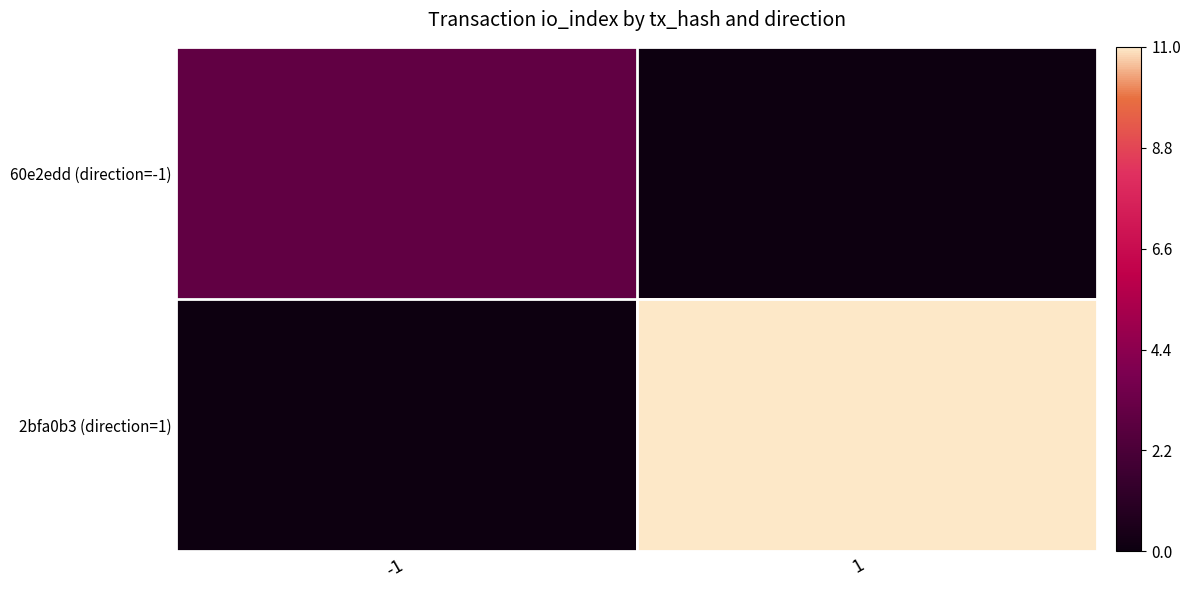

Rank the series by their average value, from highest to lowest.

2bfa0b3 (direction=1), 60e2edd (direction=-1)